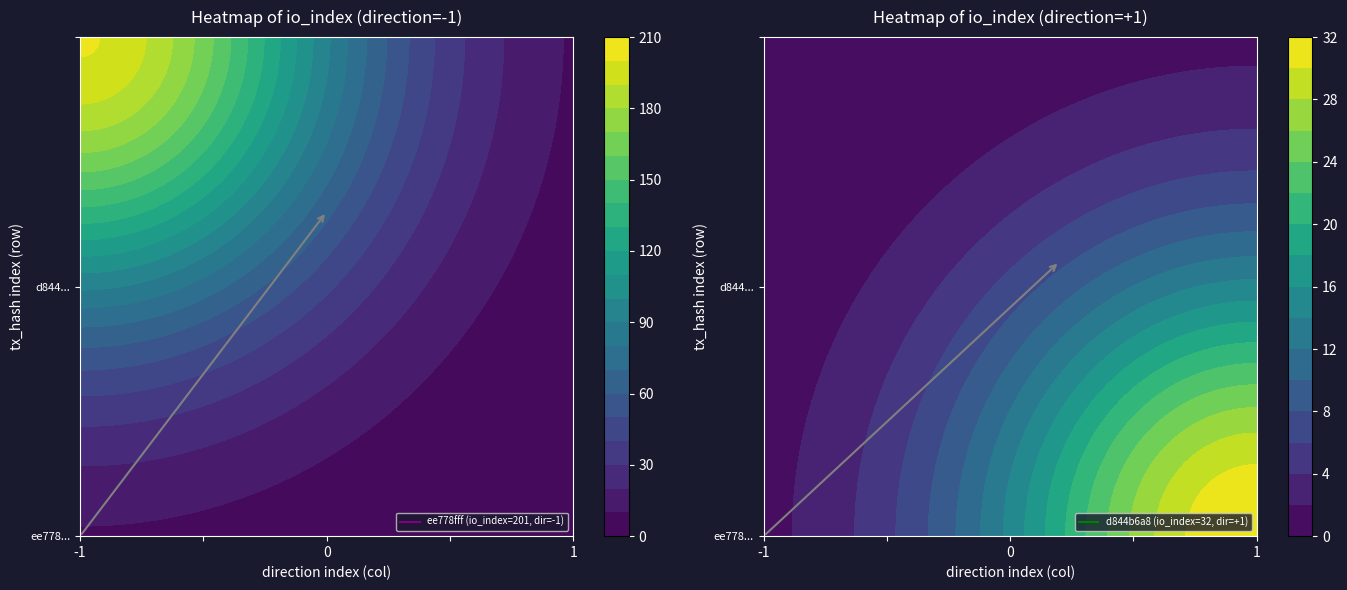

What value does the ee778fff8b7ef2339ca50012fcfa37c17f0ac0a series have at io_index, to the nearest 50?

200